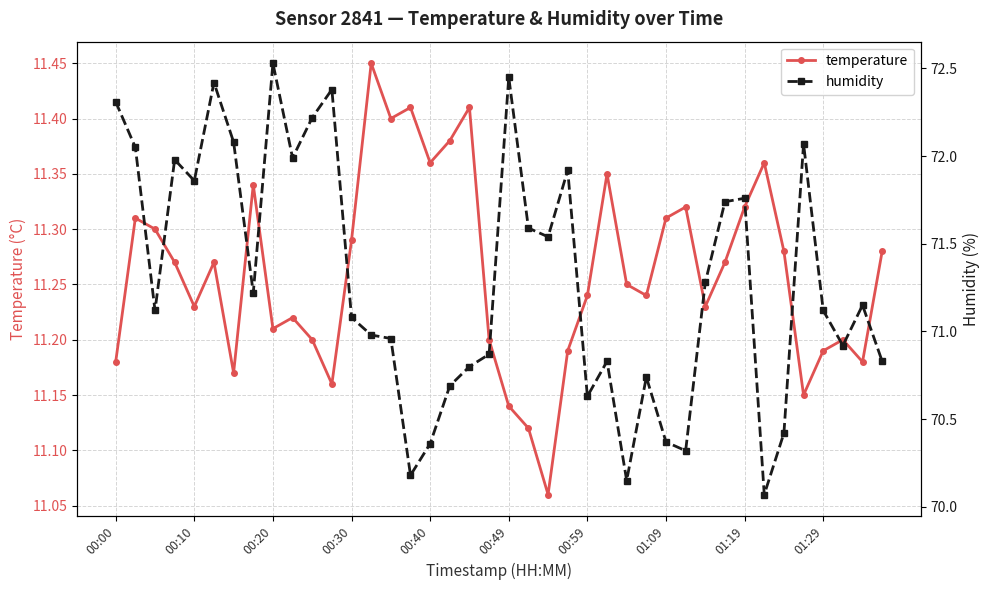

True or false: temperature has more than 2 points higher than both neighbors.

True